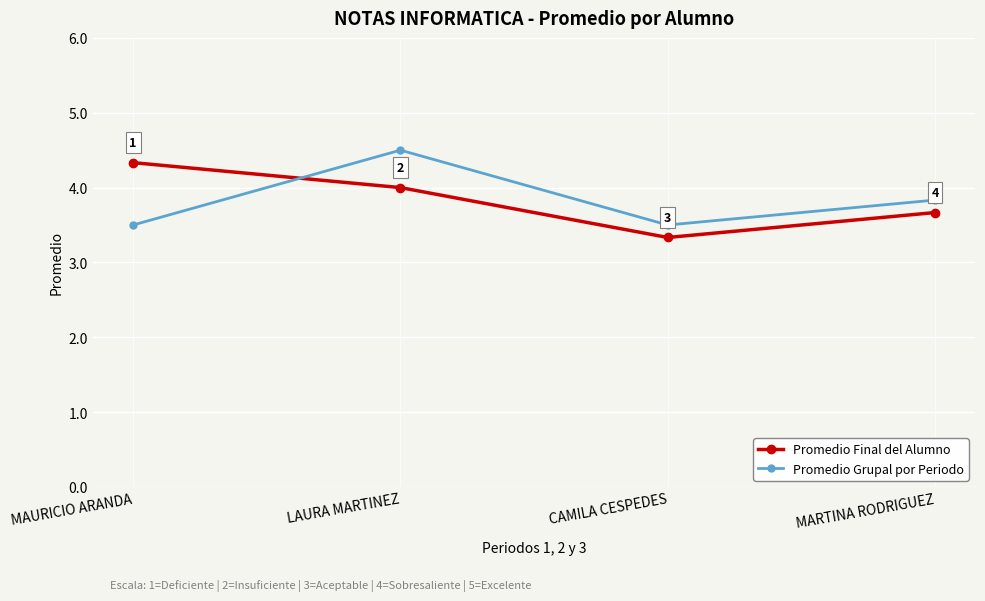

The value of Promedio Grupal por Periodo at LAURA MARTINEZ is 2.7. True or false?

False